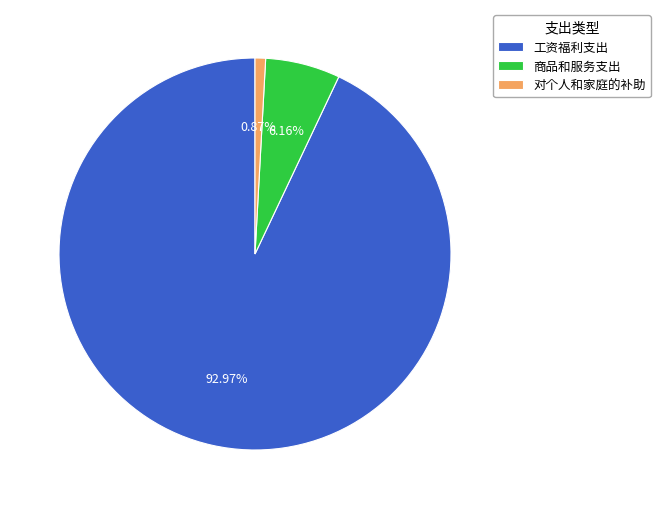

To the nearest percent, what percentage of the pie is 工资福利支出?

93%